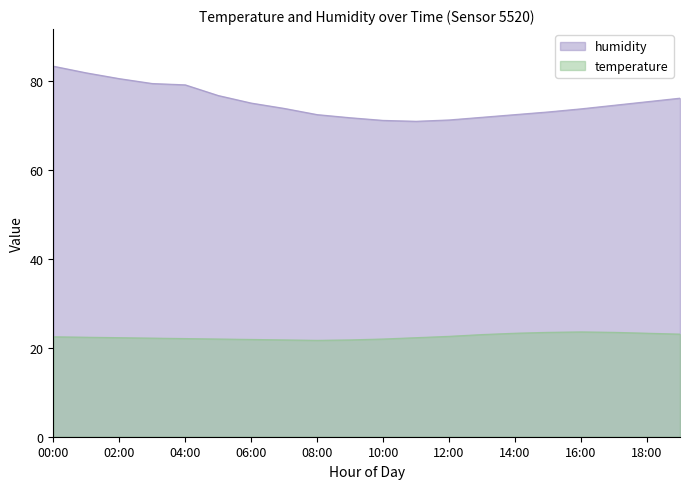

What is the label of the 18th point from the left?

17:00